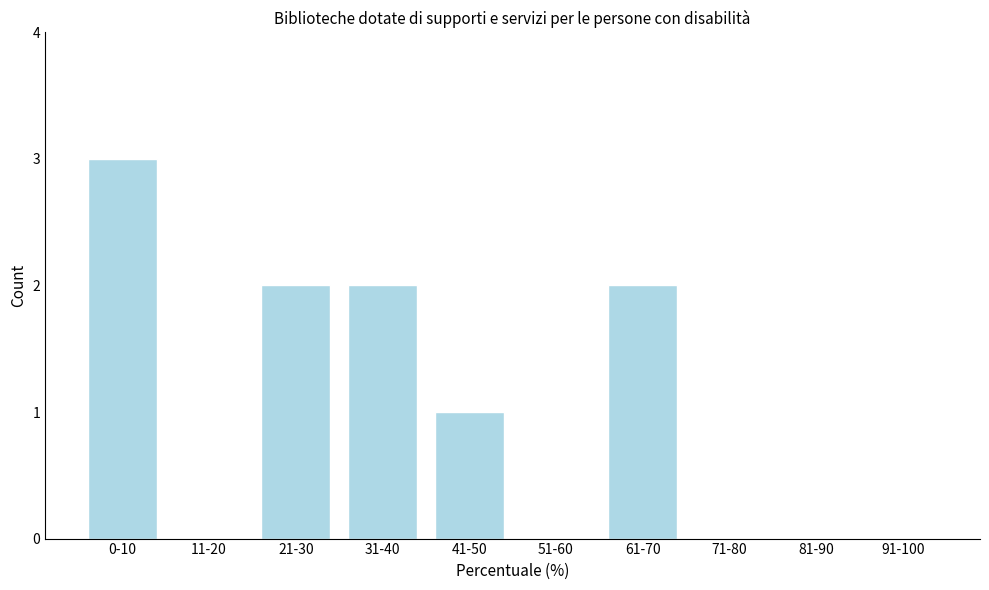

Reading right to left, extract all data points from this chart.

91-100=0	81-90=0	71-80=0	61-70=2	51-60=0	41-50=1	31-40=2	21-30=2	11-20=0	0-10=3